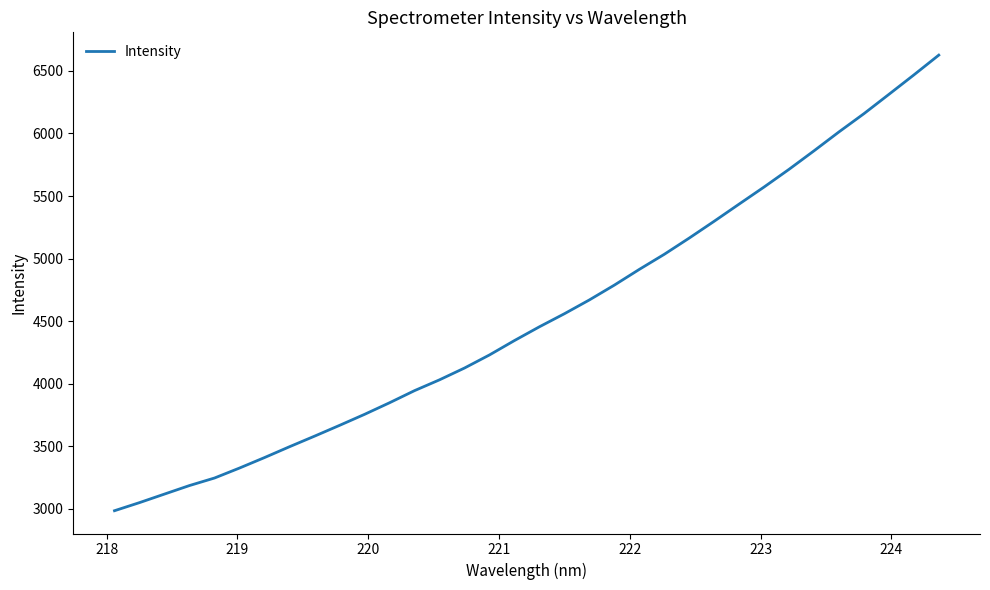

What is the difference between the maximum and minimum values?

3643.2